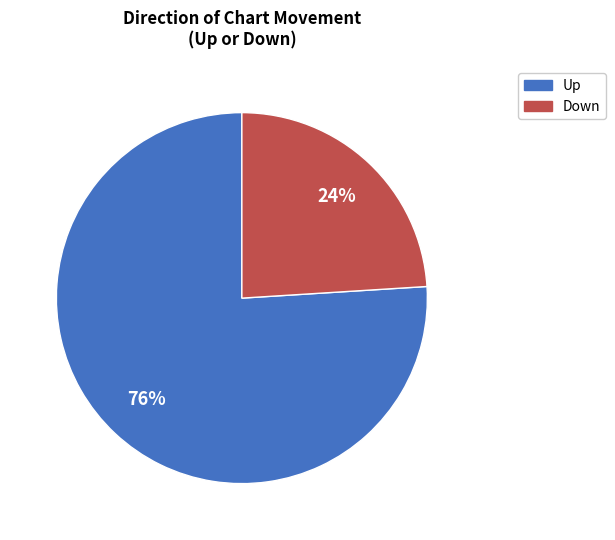

To the nearest percent, what is the difference between the Down and Up slice percentages?

52%